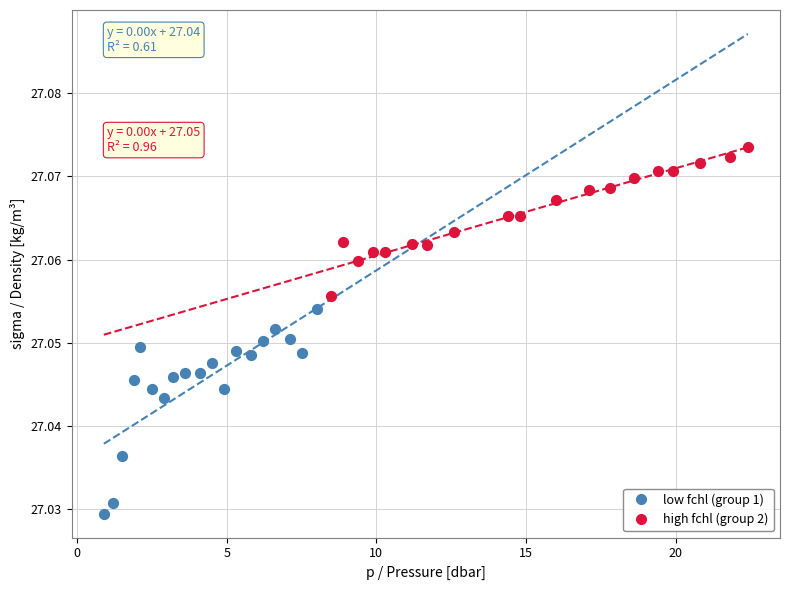

Which series contains the highest Y value?

high fchl (group 2)